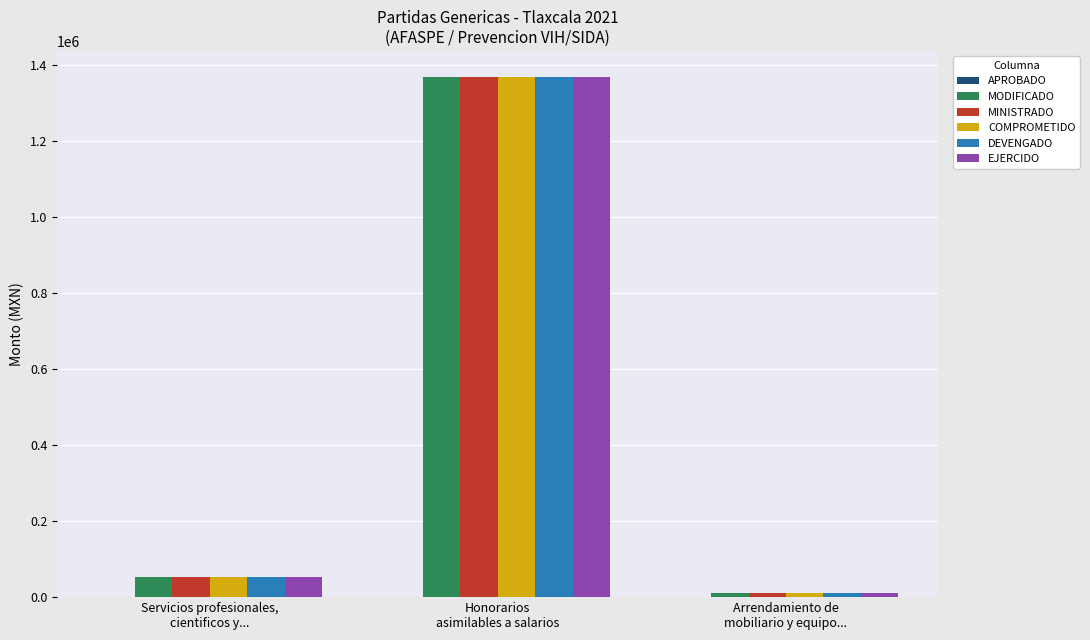

What is the lowest value of the MODIFICADO series?

9999.2